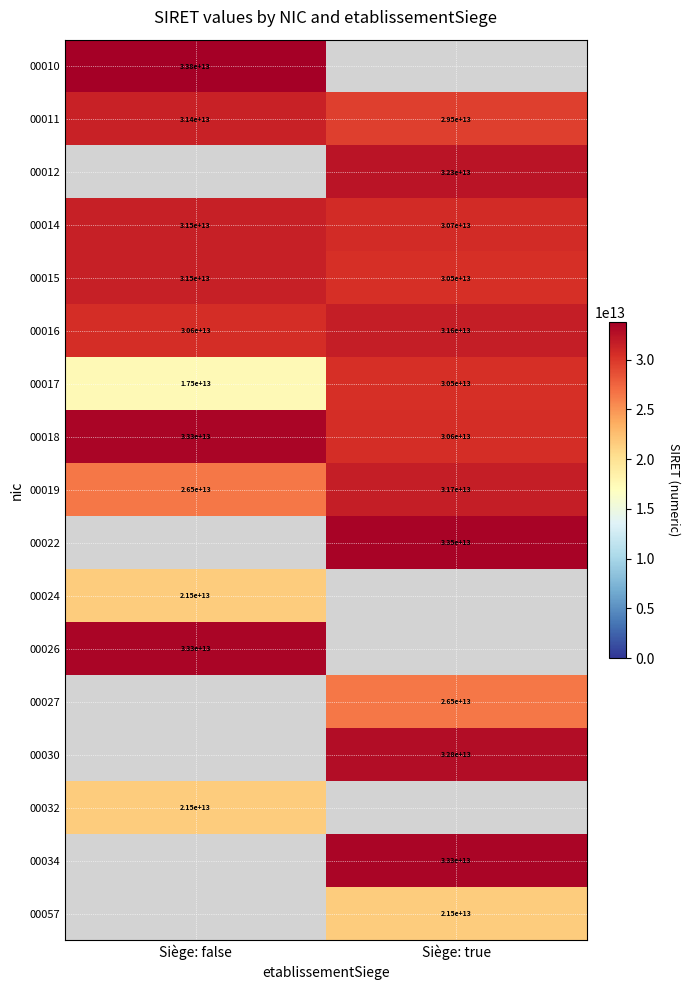

List the labels in order of 00018 value, largest first.

Siège: false, Siège: true